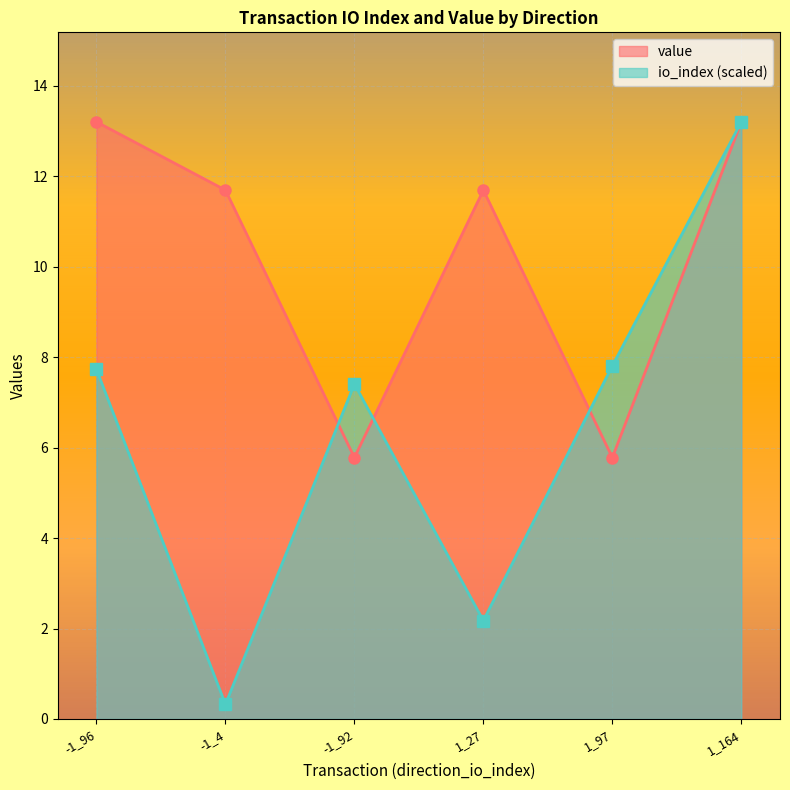

How many series are shown in this chart?

2